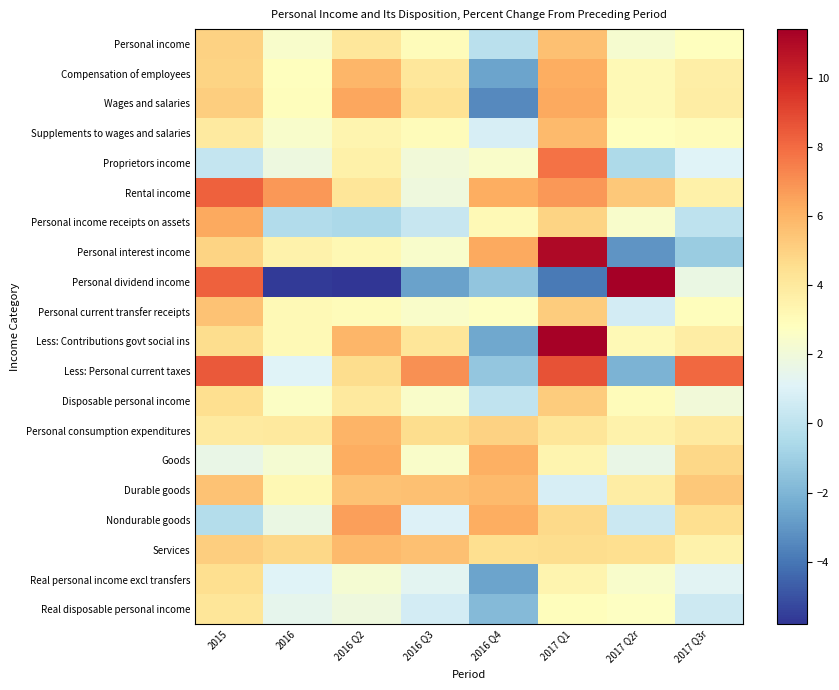

List the series in order of their peak value, highest first.

Personal dividend income, Less: Contributions govt social ins, Personal interest income, Less: Personal current taxes, Rental income, Proprietors income, Nondurable goods, Wages and salaries, Personal income receipts on assets, Compensation of employees, Goods, Personal consumption expenditures, Supplements to wages and salaries, Durable goods, Services, Personal income, Personal current transfer receipts, Disposable personal income, Real personal income excl transfers, Real disposable personal income